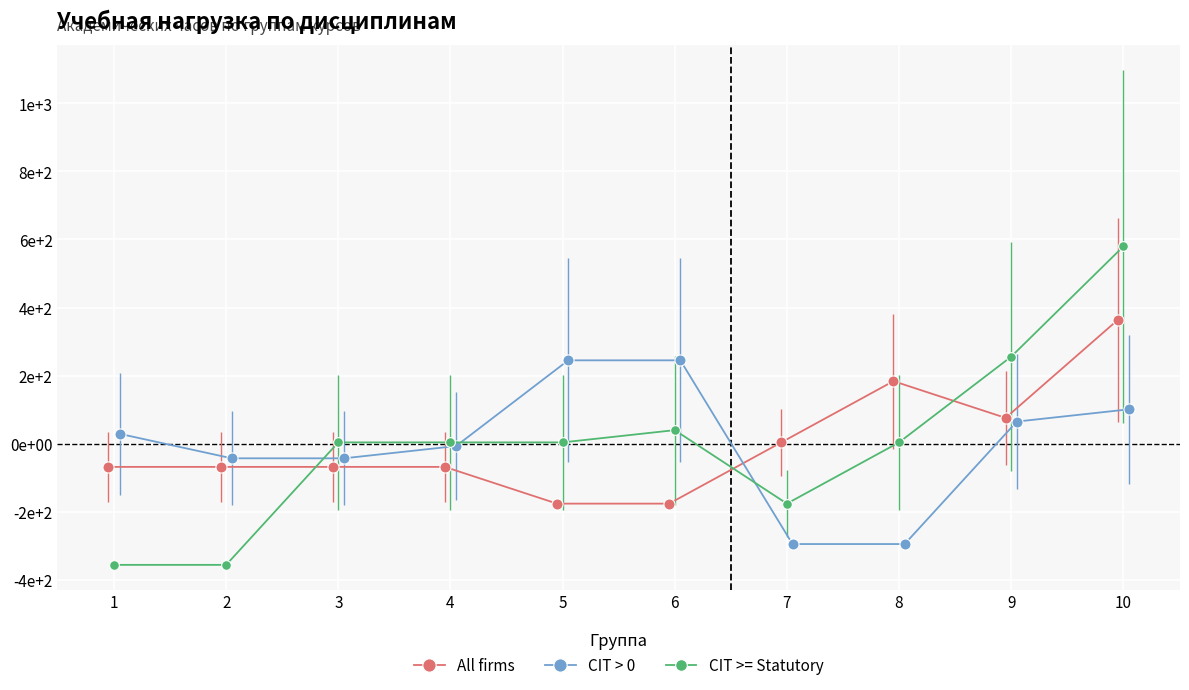

Between which two adjacent categories do CIT > 0 and CIT >= Statutory first intersect?

2 and 3